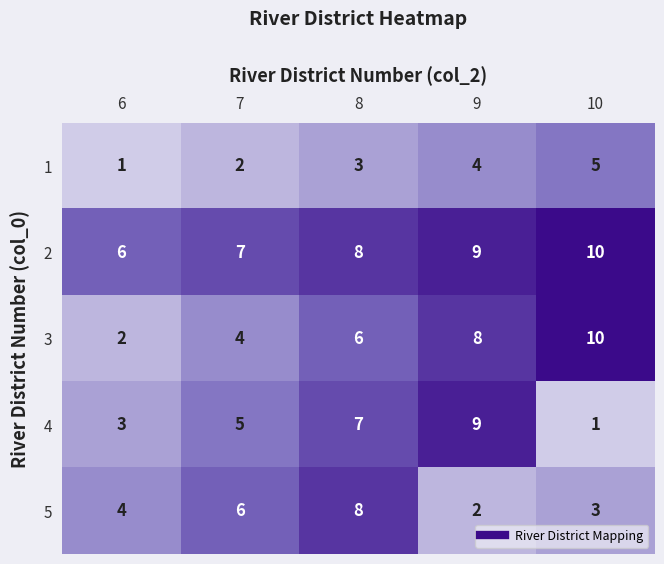

What is the spread (max minus min) of values at 8?

5